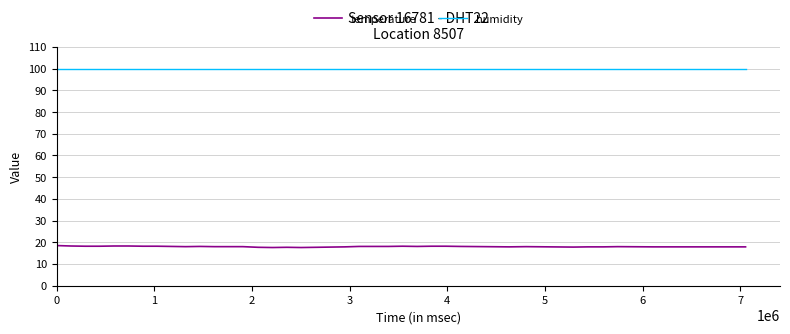

True or false: humidity and temperature intersect in this chart.

False